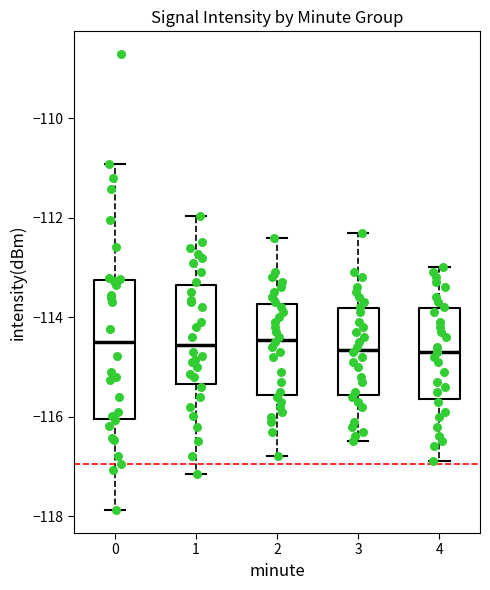

Reading left to right, read every box against the y-axis: the position of its median line, the range the box covers, and the ends of its whiskers. The values are not printed on the chart, so give them approximately, as read against the axis.

0: median -114.6, box -116.0 to -113.2, whiskers -117.8 to -111.0
1: median -114.6, box -115.4 to -113.4, whiskers -117.2 to -112.0
2: median -114.4, box -115.6 to -113.8, whiskers -116.8 to -112.4
3: median -114.6, box -115.6 to -113.8, whiskers -116.4 to -112.2
4: median -114.6, box -115.6 to -113.8, whiskers -116.8 to -113.0